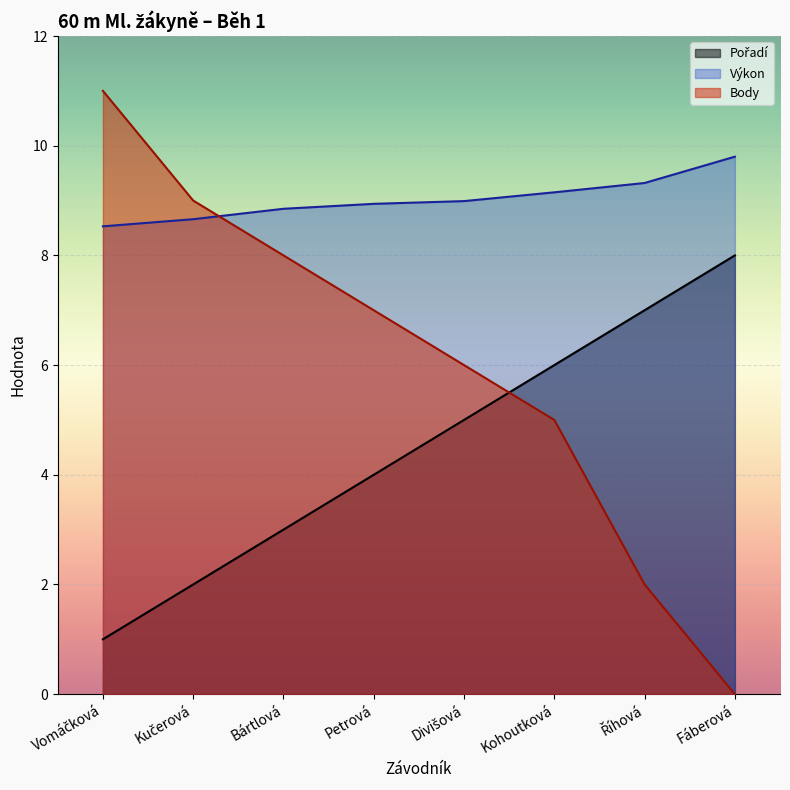

How many intersections are there between Výkon and Body?

1